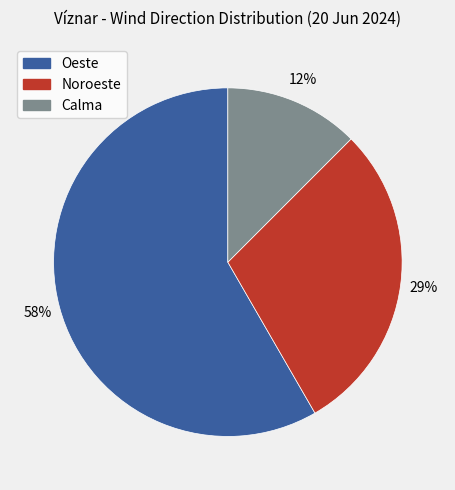

What is the smallest slice in the pie chart?

Calma